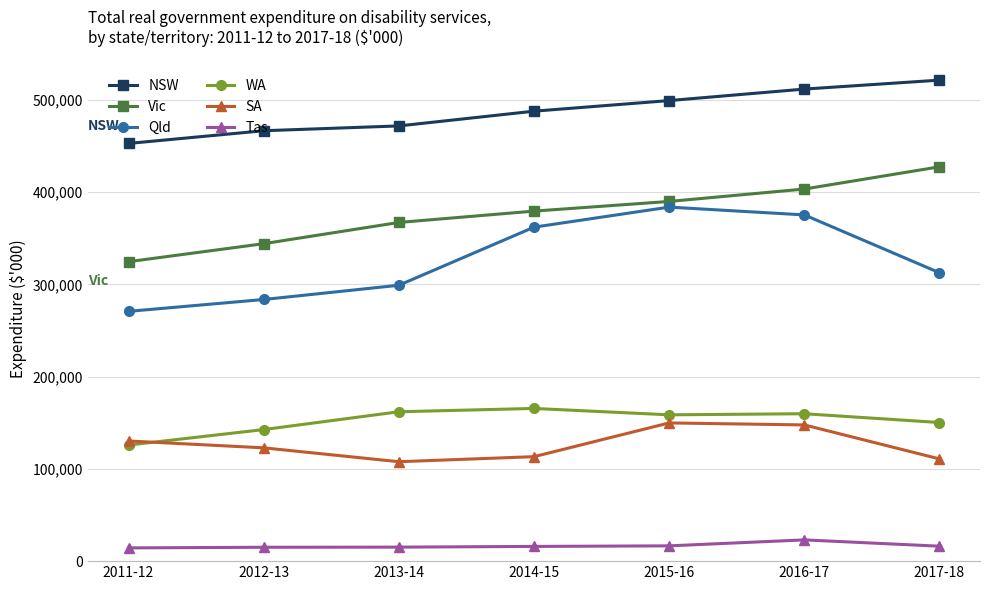

Rank the series by their maximum value, from highest to lowest.

NSW, Vic, Qld, WA, SA, Tas